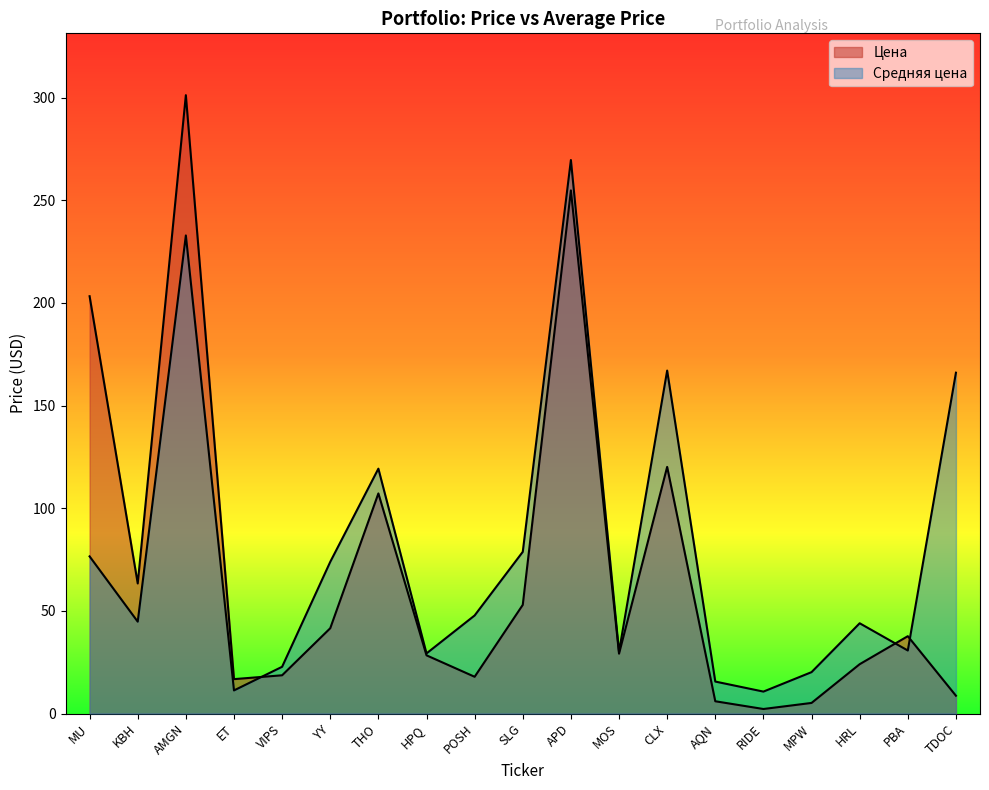

What is the difference between the second highest and minimum values in the Цена series?

252.7